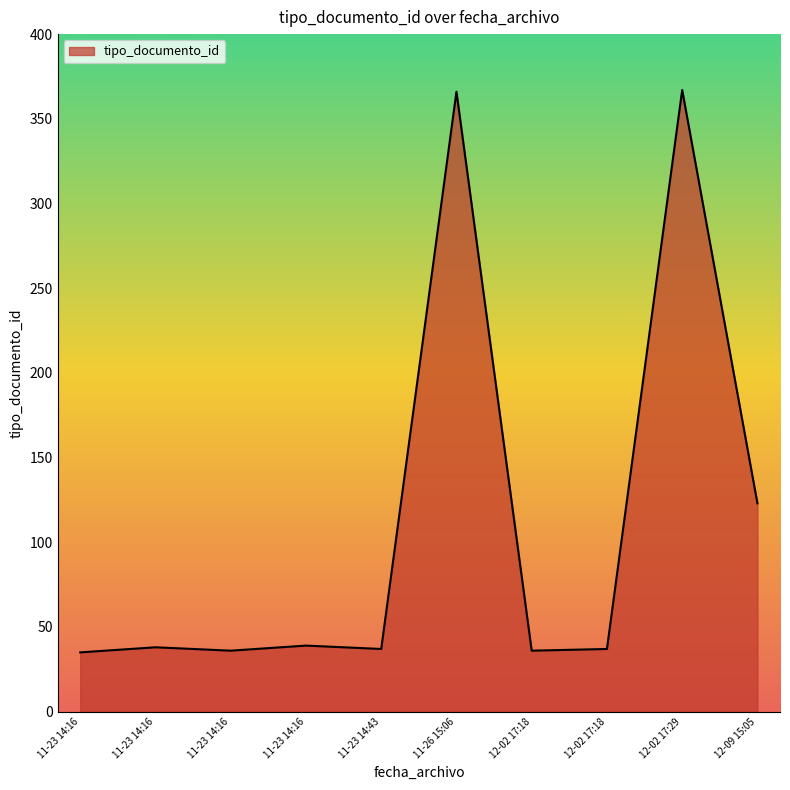

Count the number of data series in this chart.

1